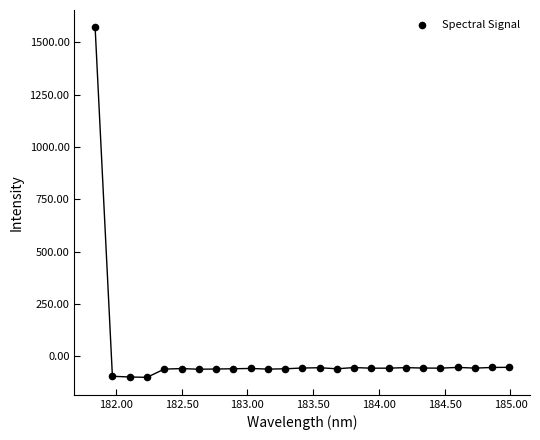

What is the range of X values (max minus min)?

3.1